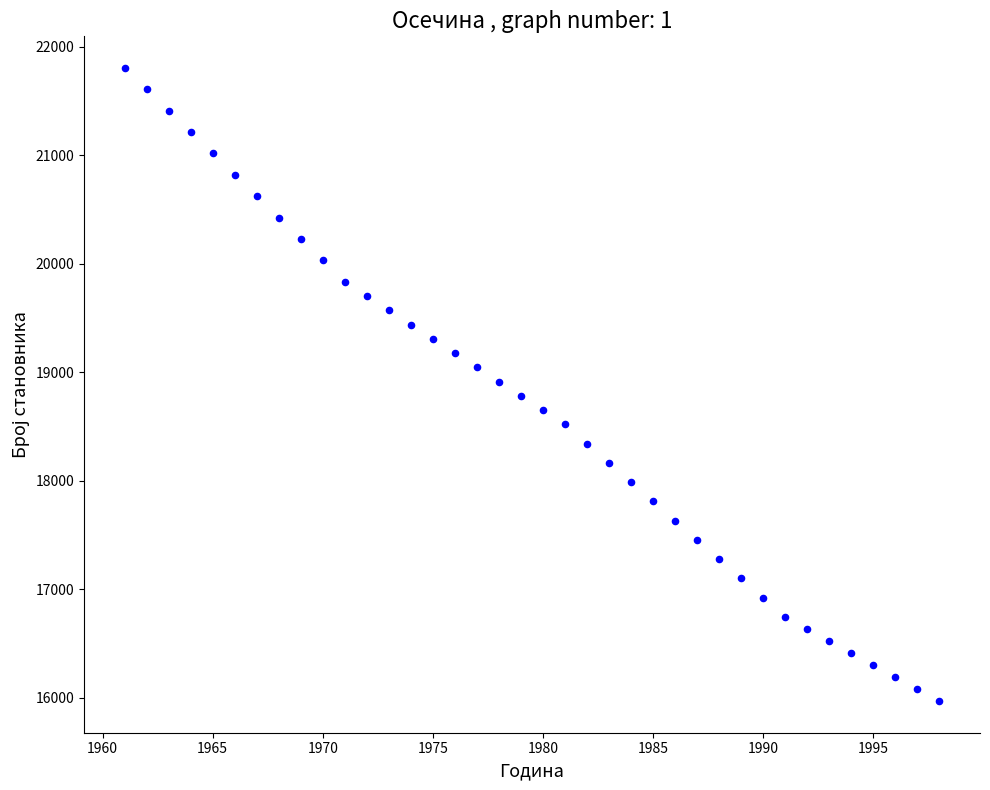

What is the range of X values (max minus min)?

37